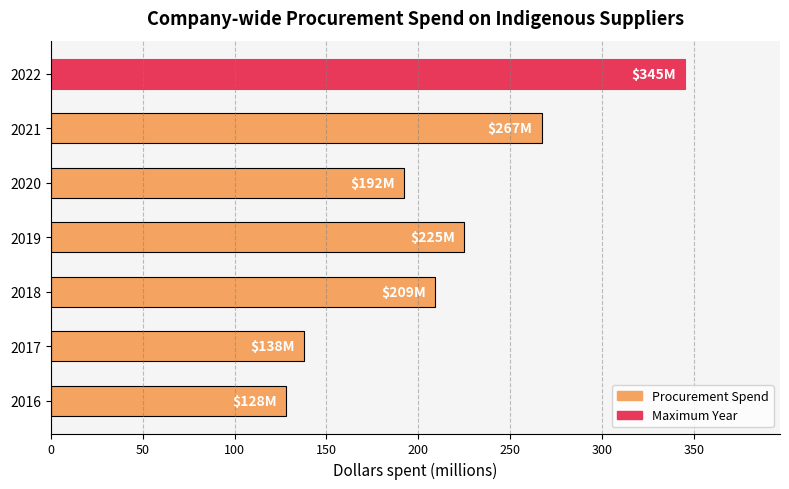

Approximately how many times larger is the value at 2017 compared to 2018?

0.7